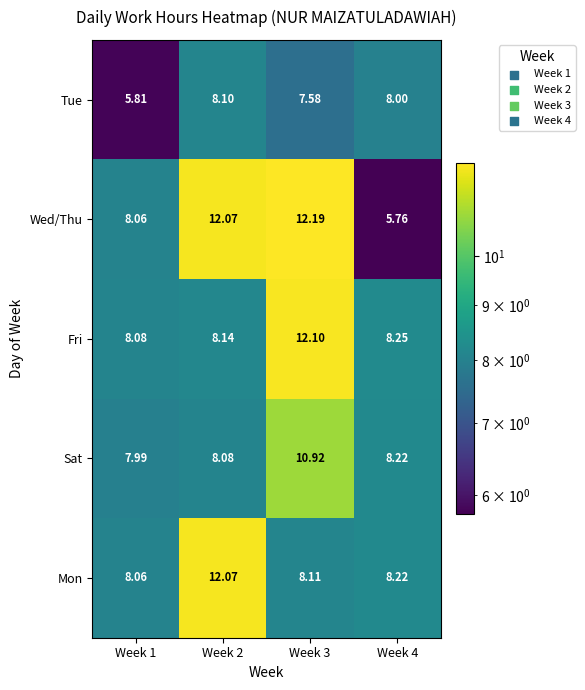

Which series has the largest total across all categories?

Wed/Thu